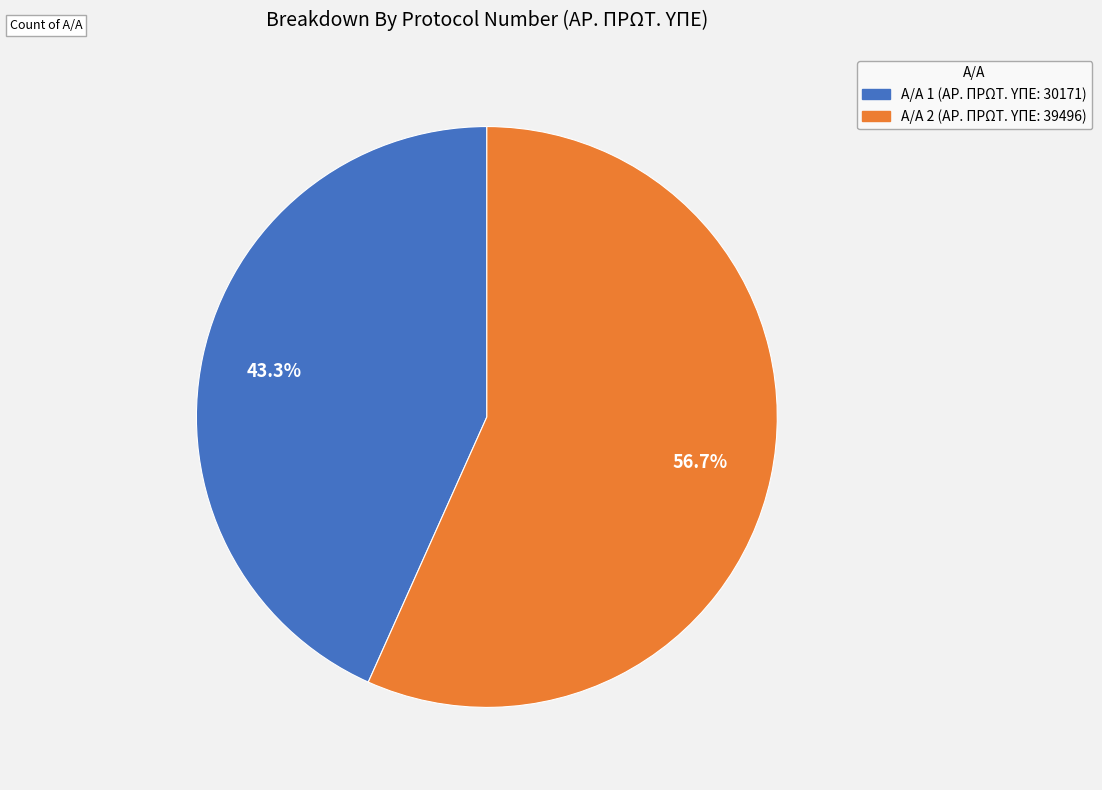

Is there a majority slice in this chart?

Yes